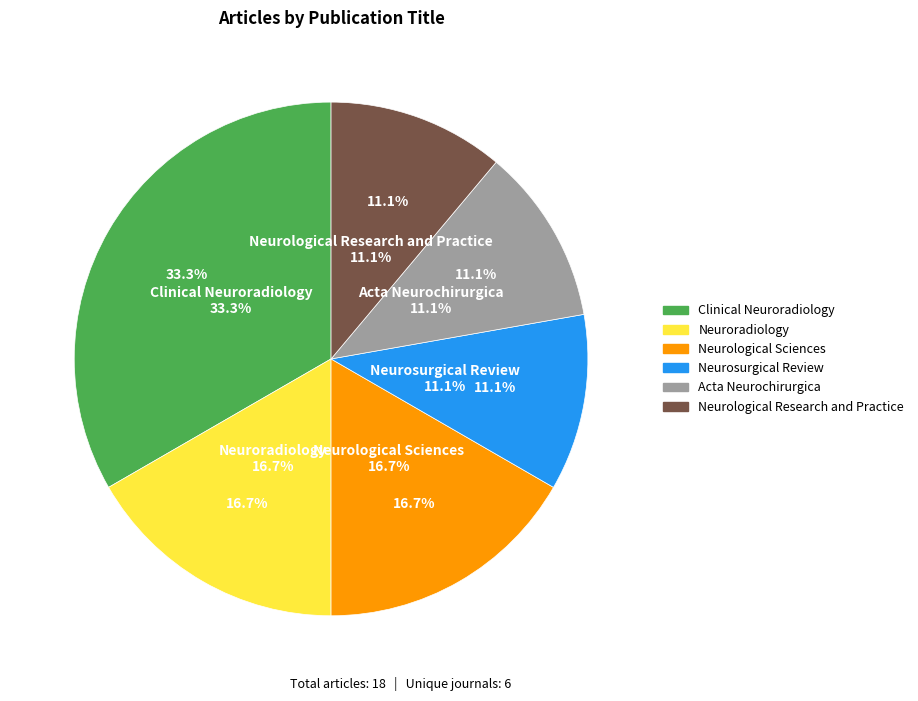

True or false: Neurosurgical Review accounts for 11% of the total.

True